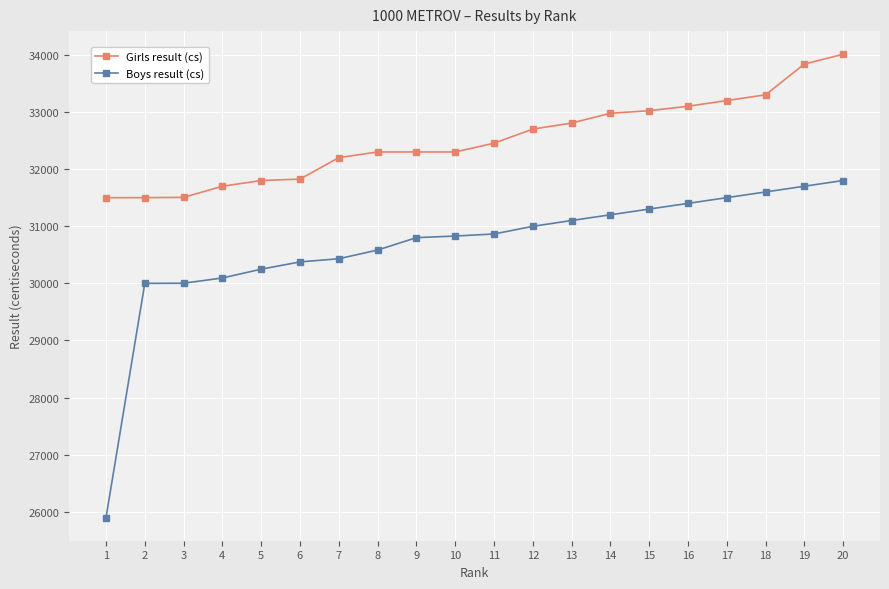

Between 2 and 11, which series saw the biggest shift?

Girls result (cs)